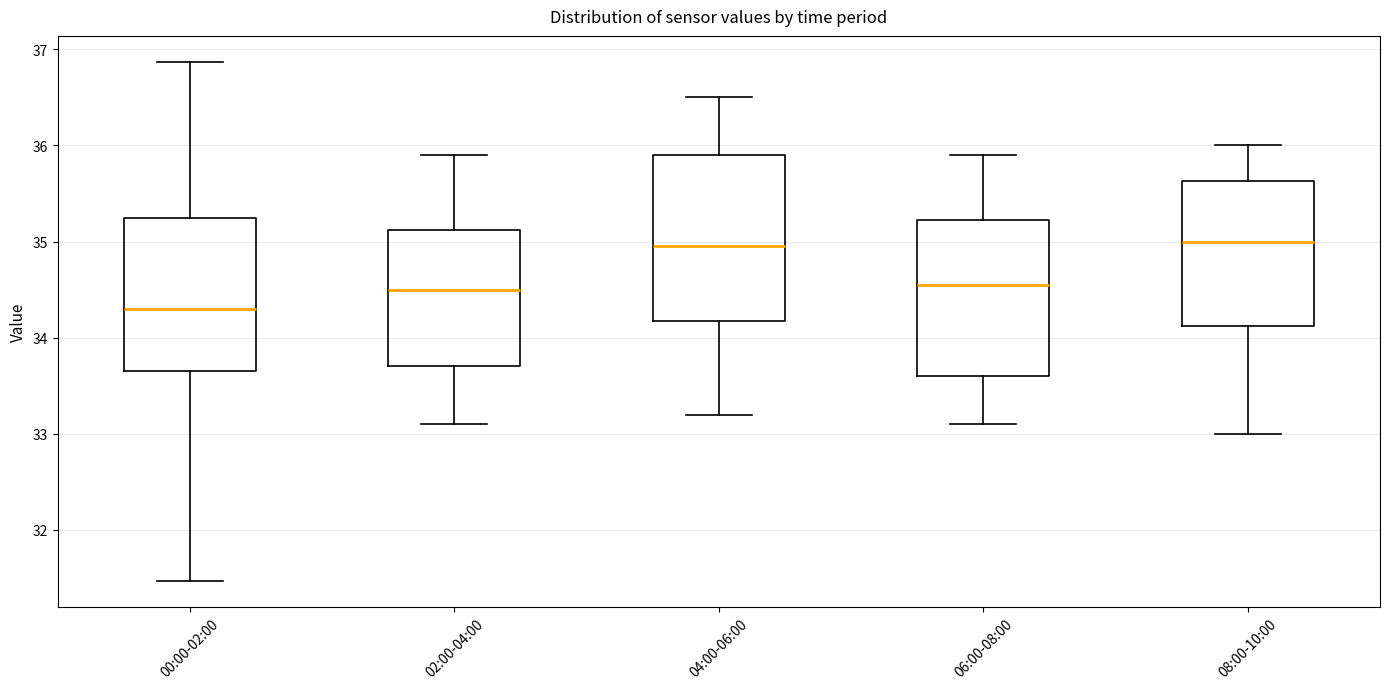

Where does the median line of the box for 02:00-04:00 sit on the y-axis? The values are not printed on the chart, so give them approximately, as read against the axis.

34.5